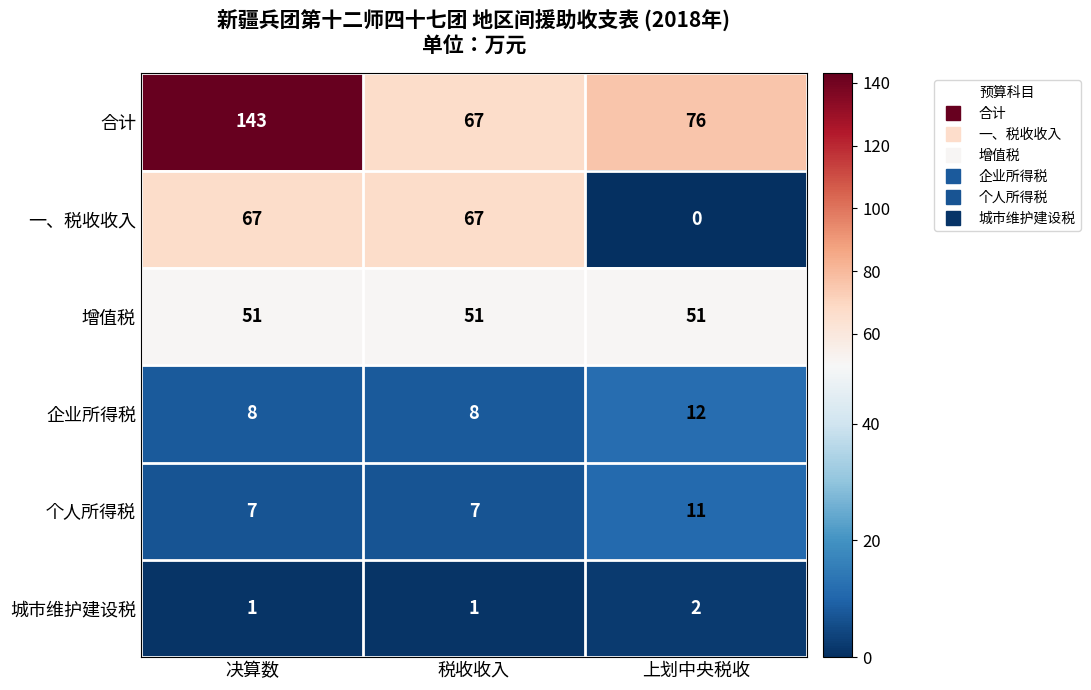

What is the spread (max minus min) of values at 税收收入?

66